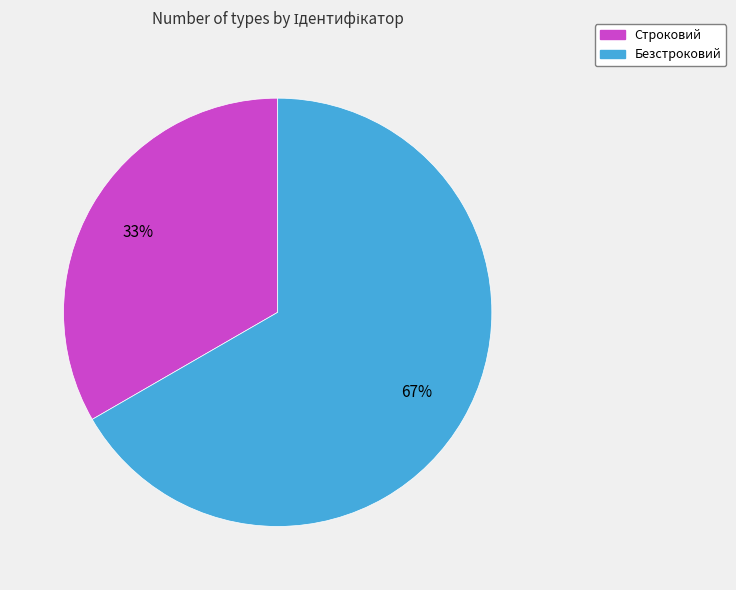

To the nearest percent, what is the average slice percentage?

50%